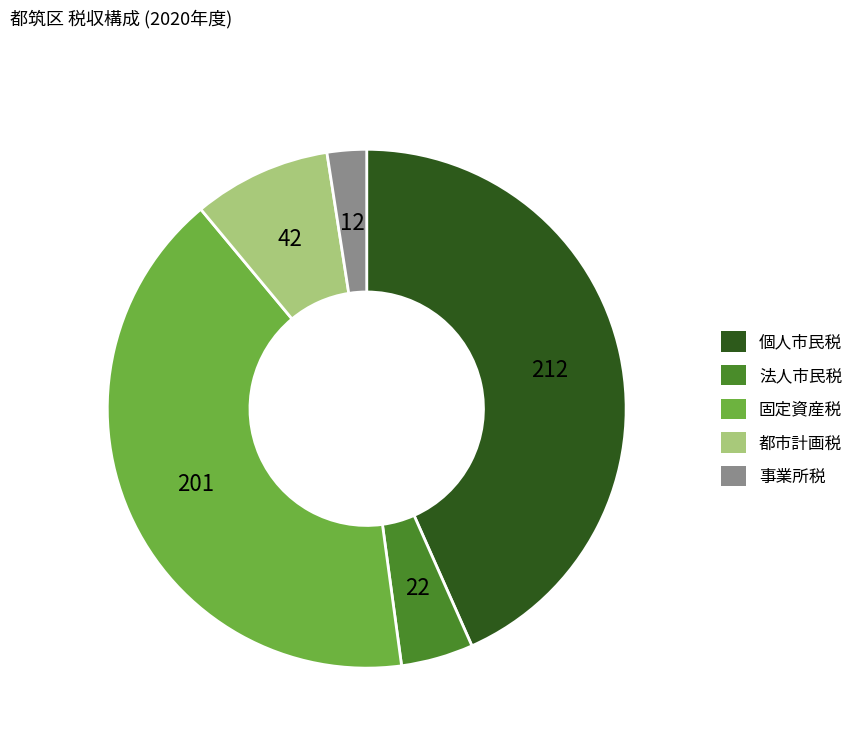

Which category has the biggest portion of the pie?

個人市民税